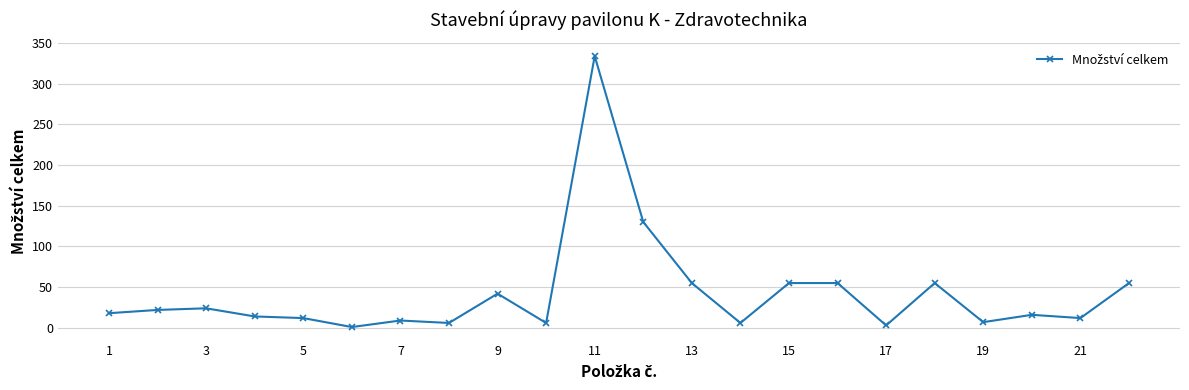

What is the value of the 21st point from the left?

12.0